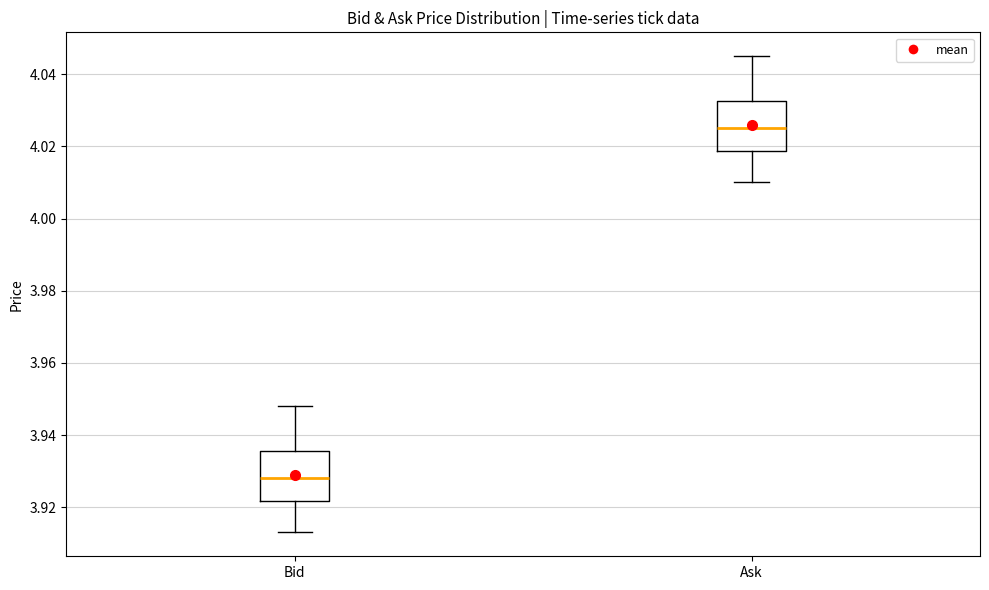

Which box has the lowest median line?

Bid